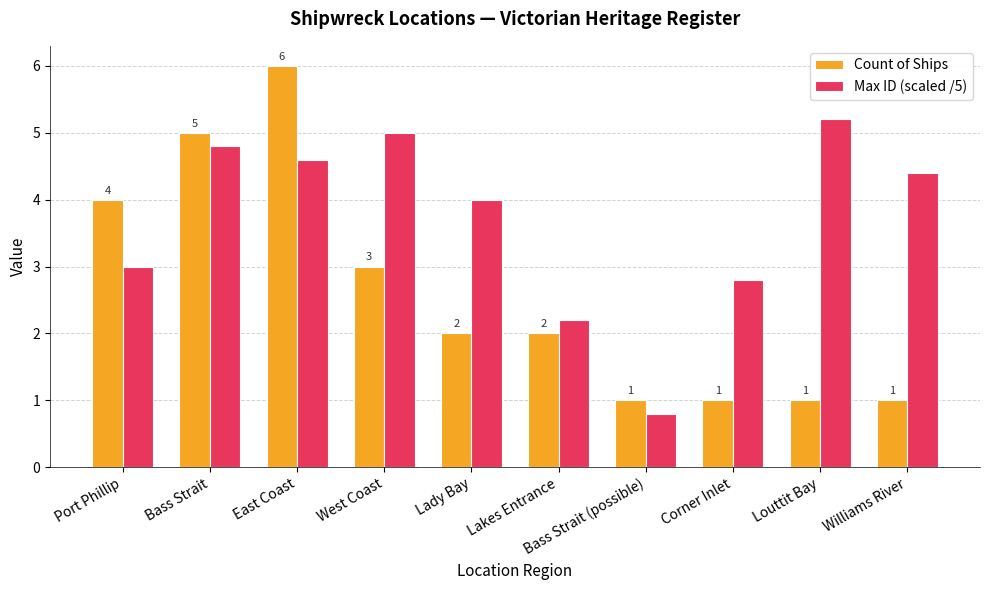

What value does the Count of Ships series have at Lakes Entrance?

2.0